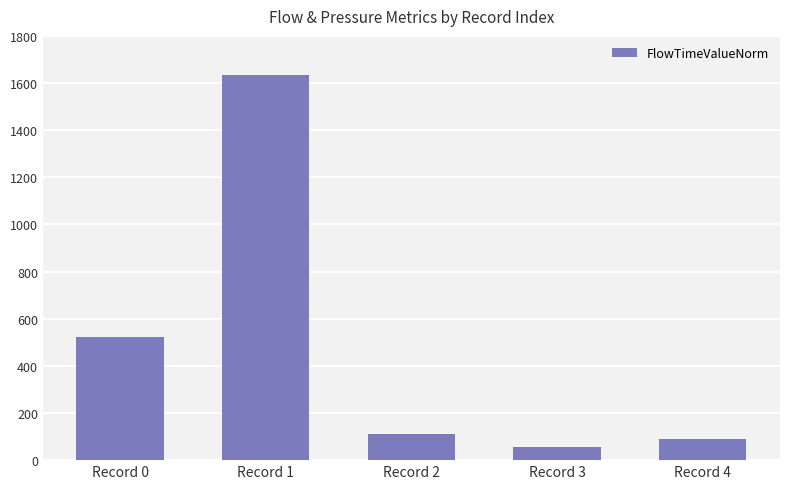

List the labels in order of value, smallest first.

Record 3, Record 4, Record 2, Record 0, Record 1